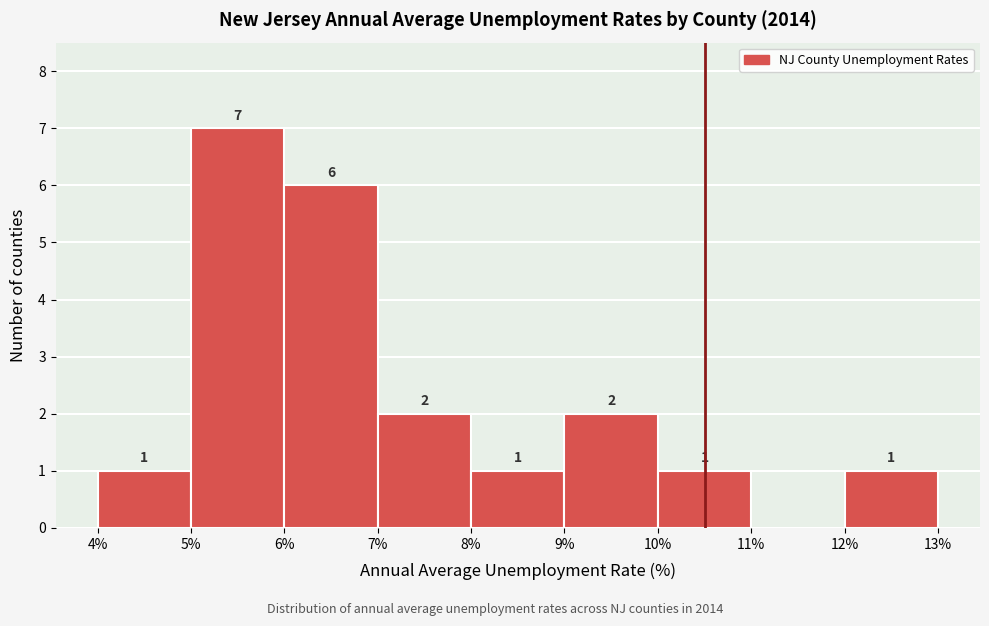

Which range on the x-axis has the tallest bar?

5% to 6%